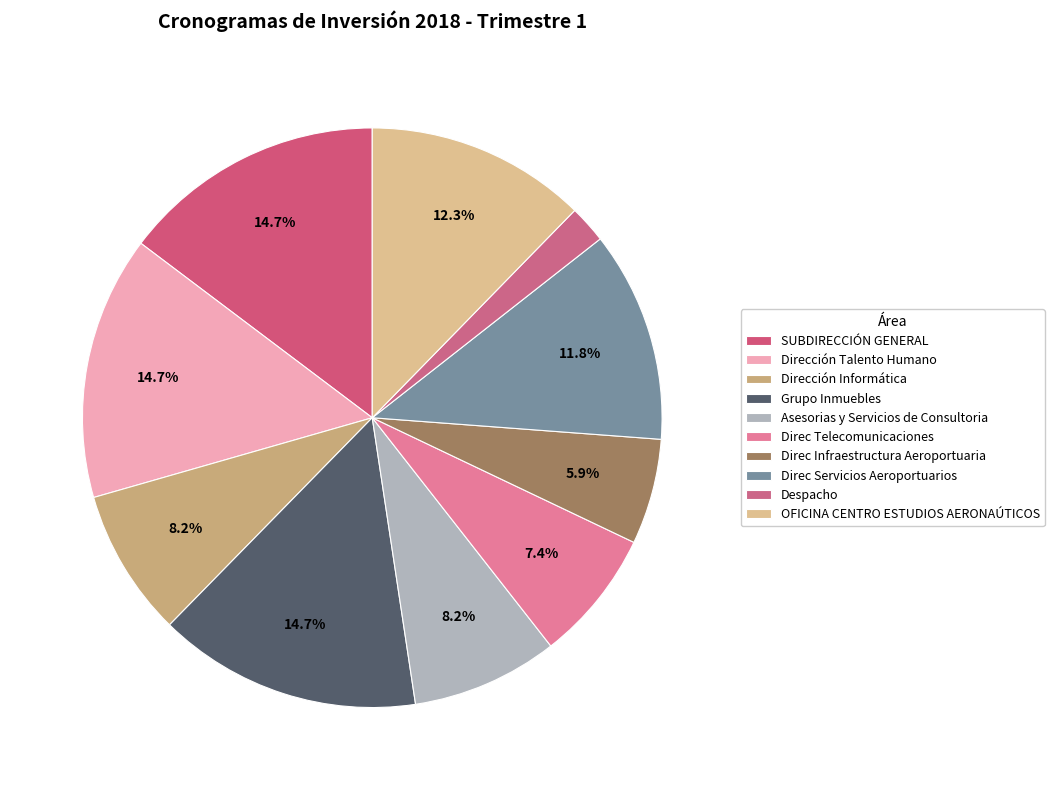

Does Direc Infraestructura Aeroportuaria account for over 50% of the chart?

No